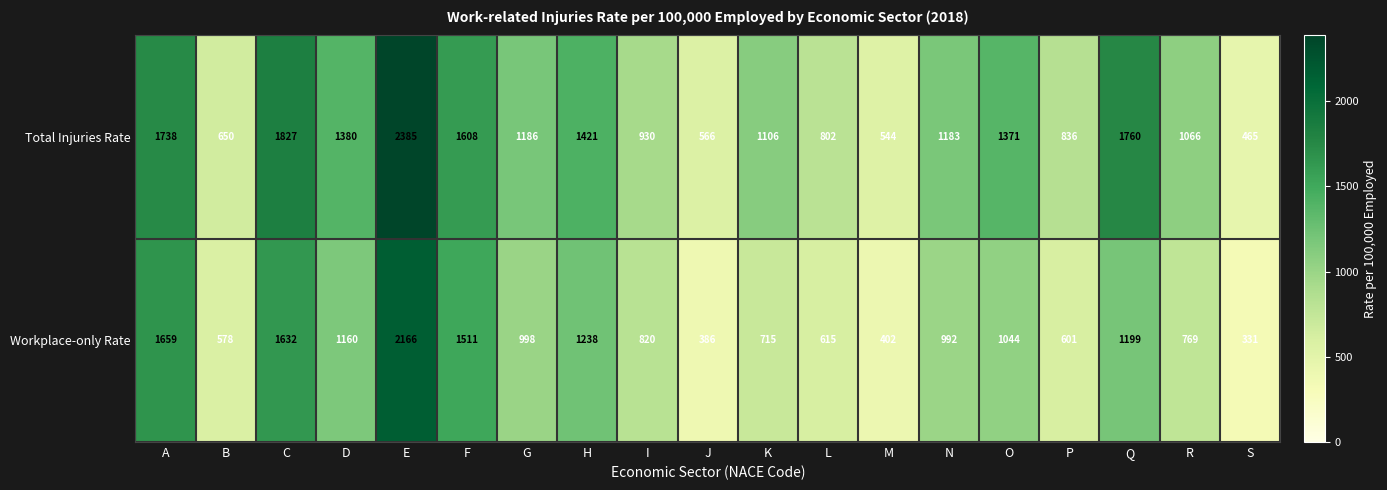

Which category has the highest value across all series?

E